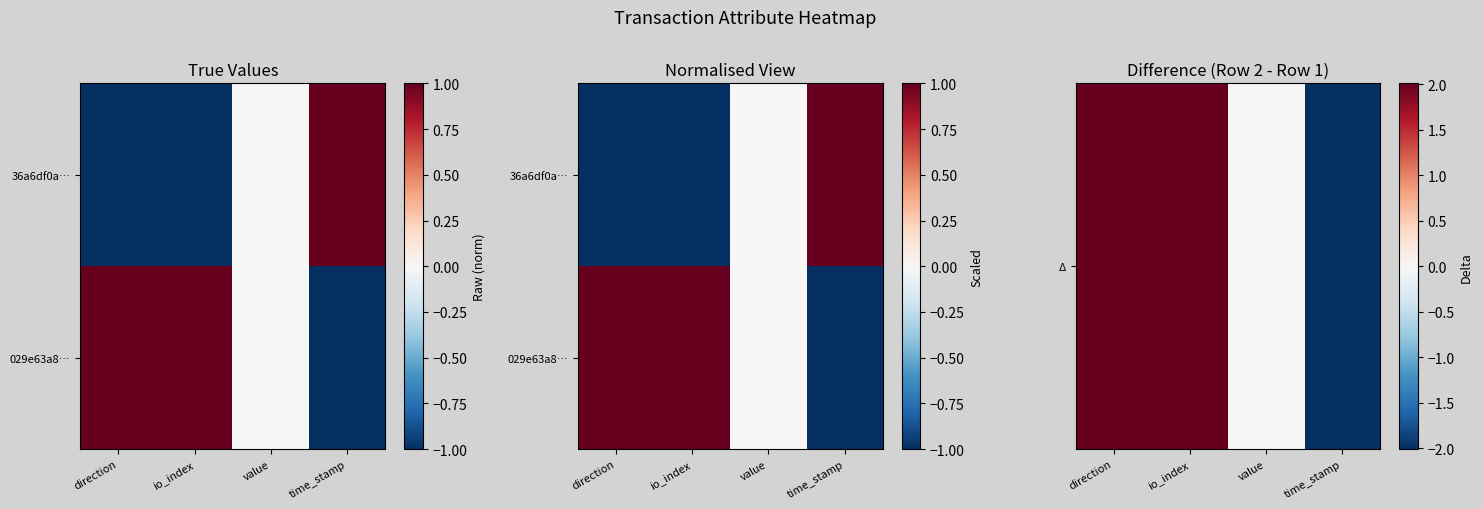

Which category has the highest value in the 029e63a8… series?

direction